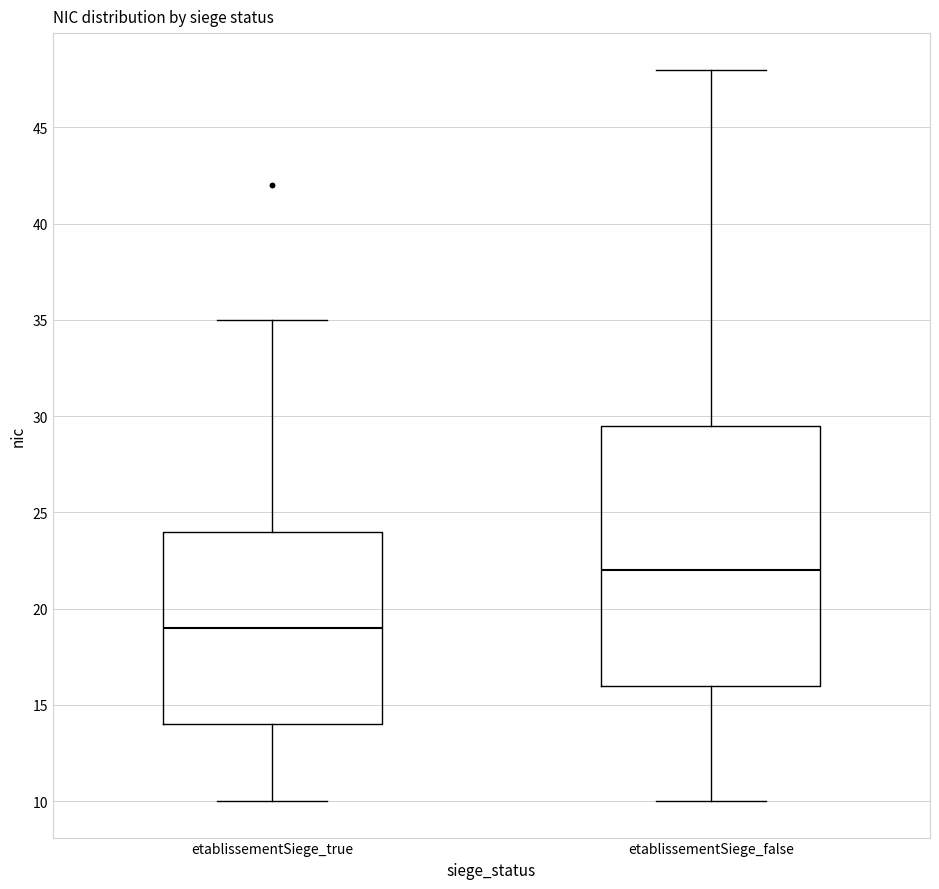

Reading left to right, transcribe this box plot: for each box, give where its median line is, the range the box spans, and where its two whiskers end, as read against the y-axis. The values are not printed on the chart, so give them approximately, as read against the axis.

etablissementSiege_true: median 19.0, box 14.0 to 24.0, whiskers 10.0 to 35.0
etablissementSiege_false: median 22.0, box 16.0 to 29.5, whiskers 10.0 to 48.0